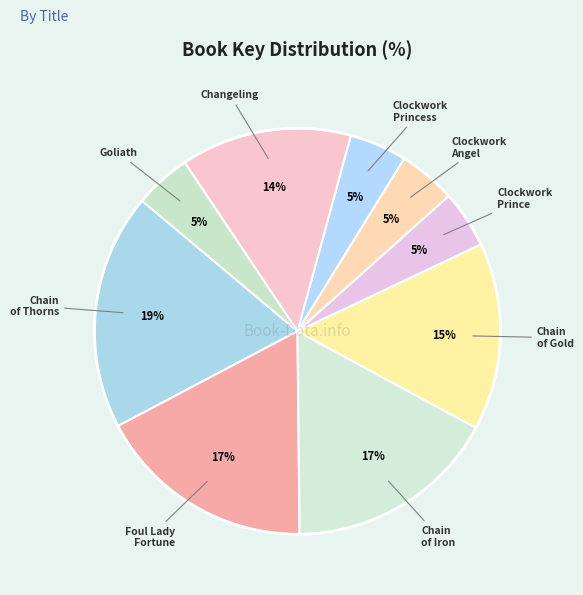

How many segments does this pie chart have?

9